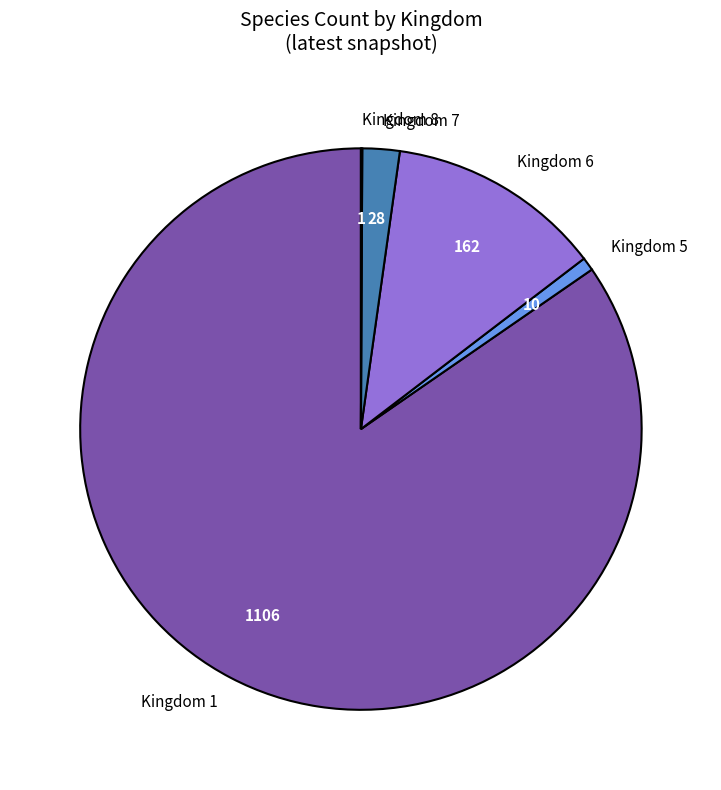

Does any single category account for the majority?

Yes